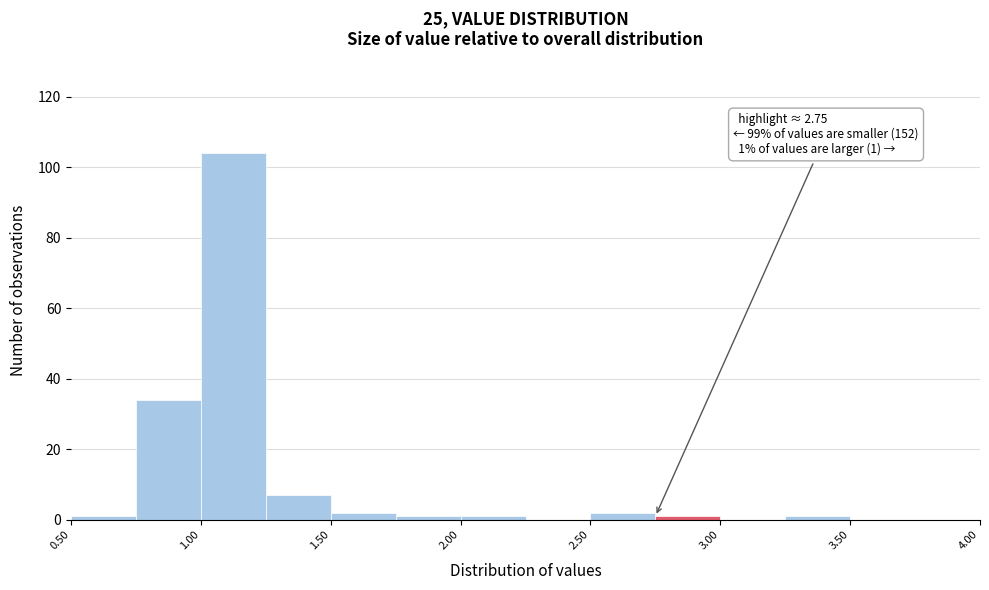

Which range on the x-axis has the tallest bar?

1.00 to 1.25